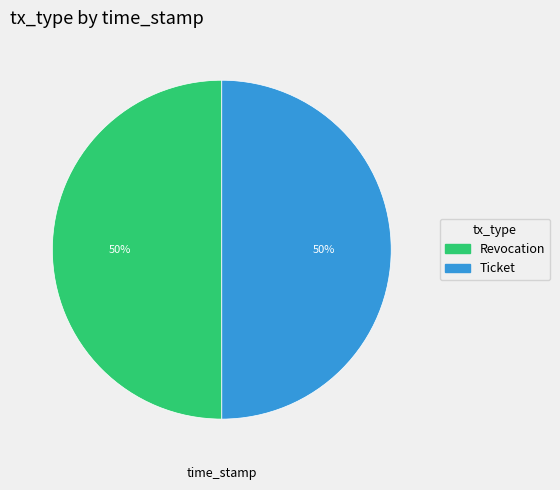

What percentage is the Revocation slice, to the nearest percent?

50%